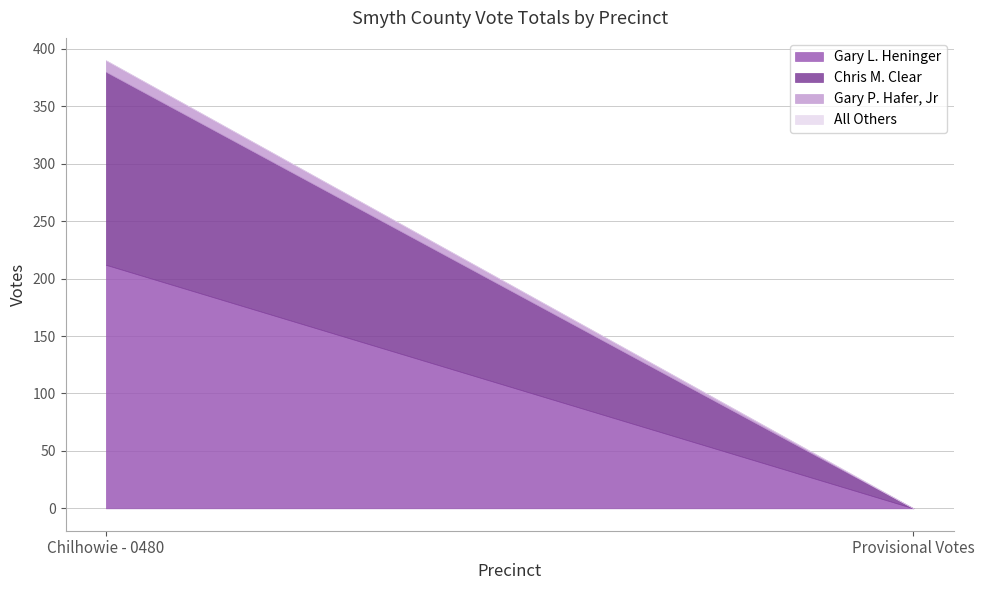

Between Provisional Votes and Chilhowie - 0480, which is larger?

Chilhowie - 0480